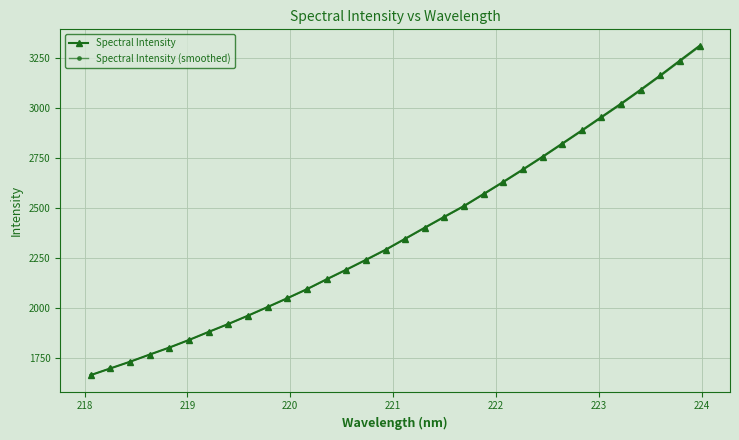

Which series has the largest range (max minus min)?

Spectral Intensity